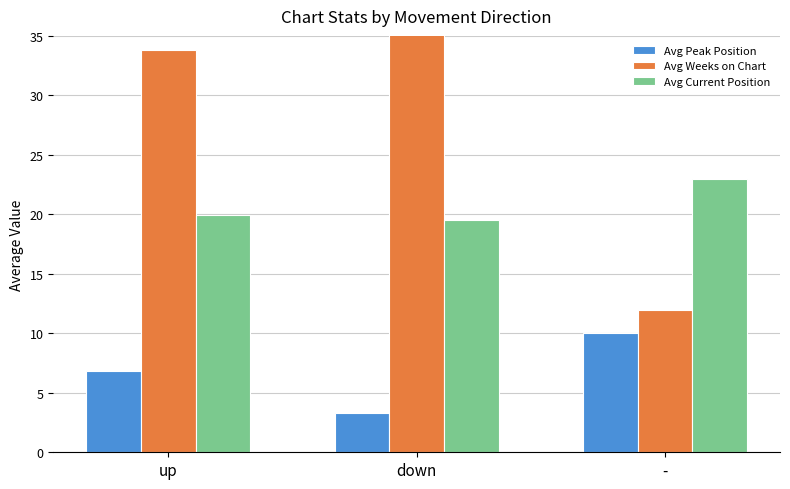

Reading left to right, extract all data points from this chart.

Avg Peak Position: 6.8	3.3	10.0
Avg Weeks on Chart: 33.8	35.8	12.0
Avg Current Position: 20.0	19.6	23.0